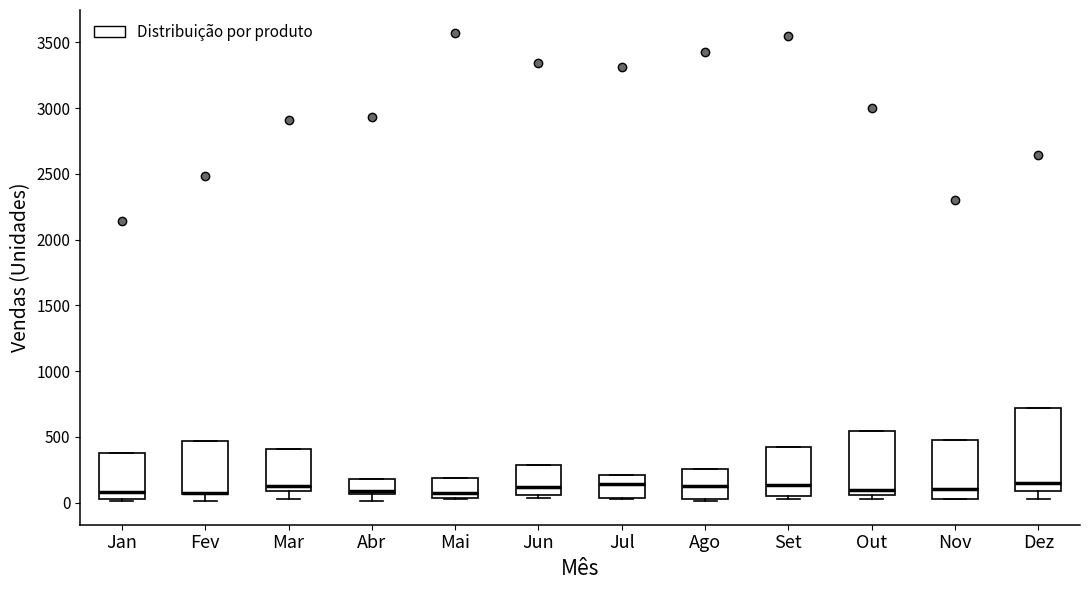

Which box is the tallest, from its lower edge to its upper edge?

Dez